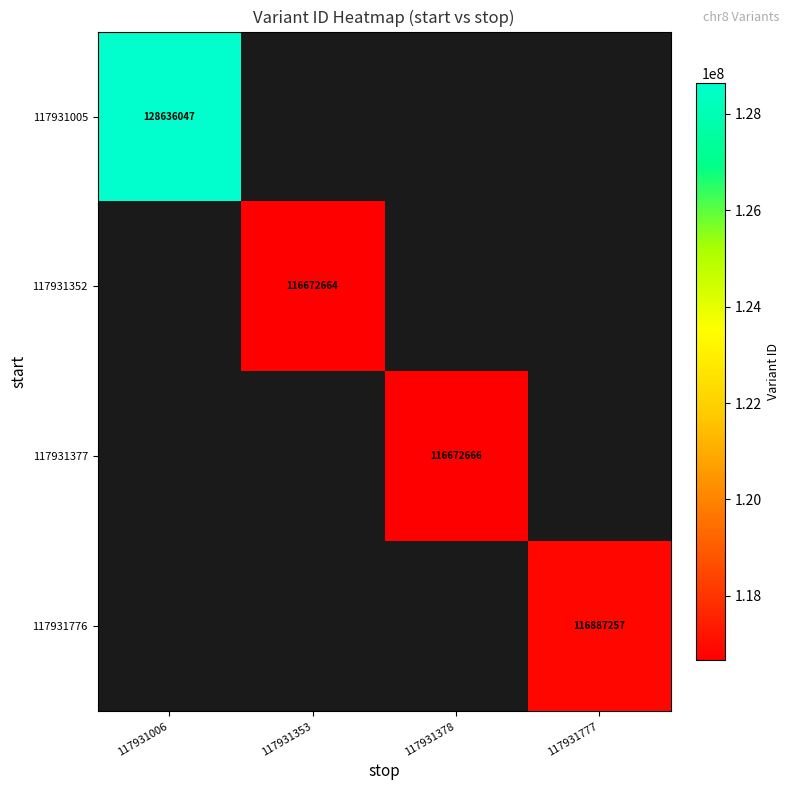

Is it true that 117931005 equals 34148732 at 117931006?

False